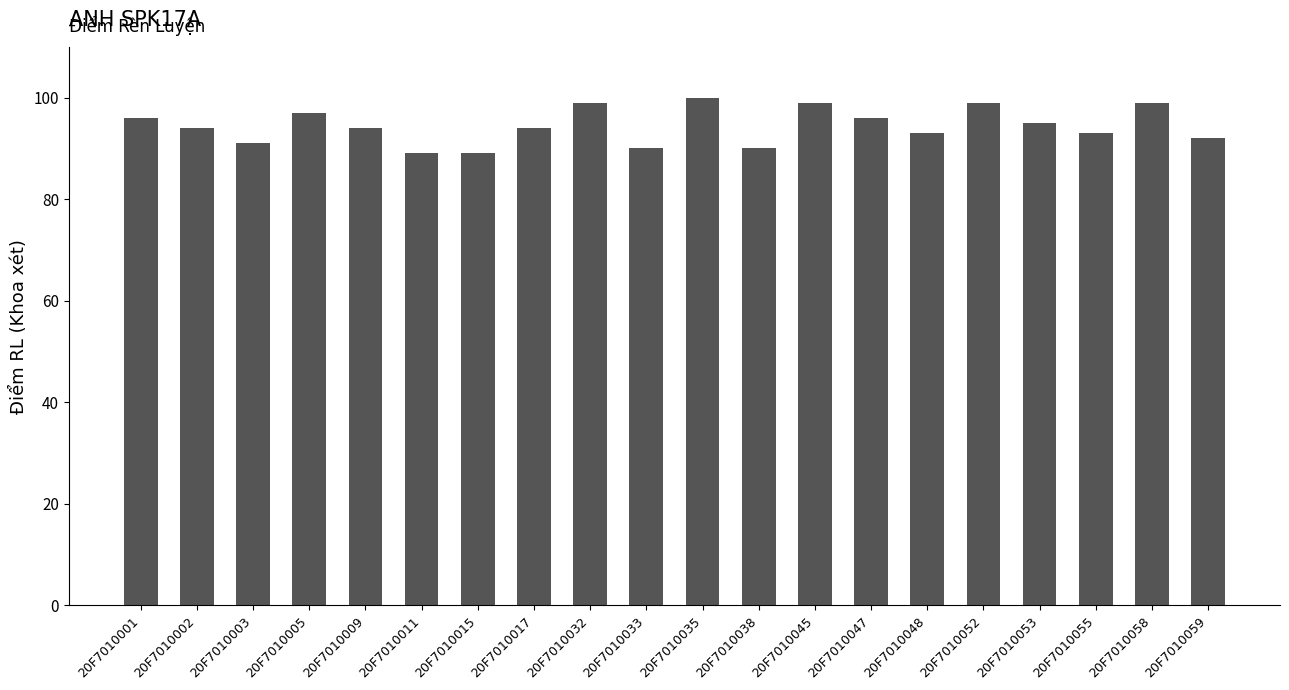

Which has a higher value, 20F7010035 or 20F7010002?

20F7010035